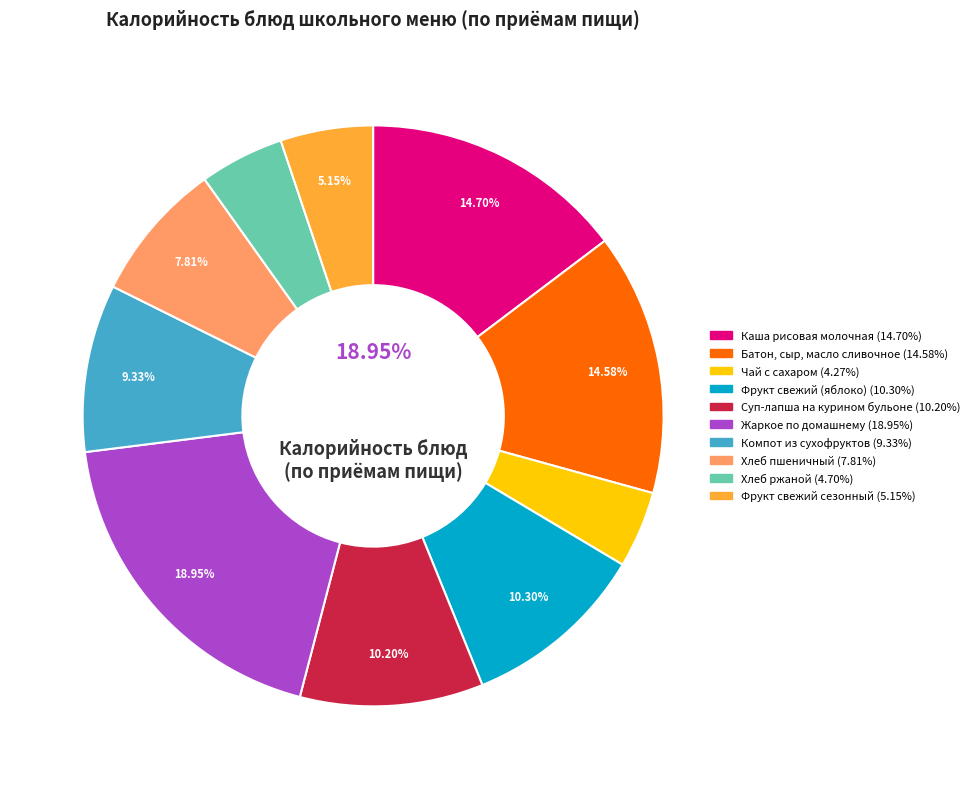

To the nearest percent, what portion does Суп-лапша на курином бульоне represent?

10%